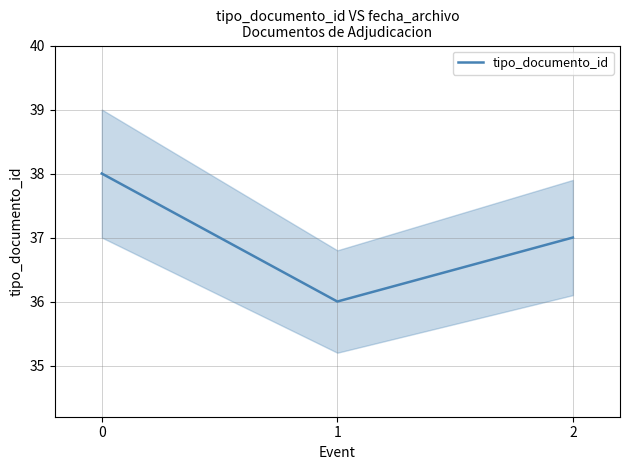

How many lines are shown in the chart?

1